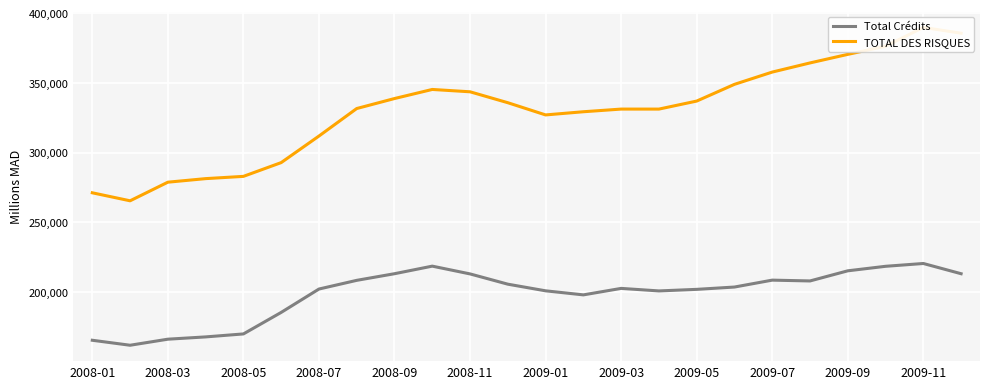

What is the lowest value of the Total Crédits series?

161711.2